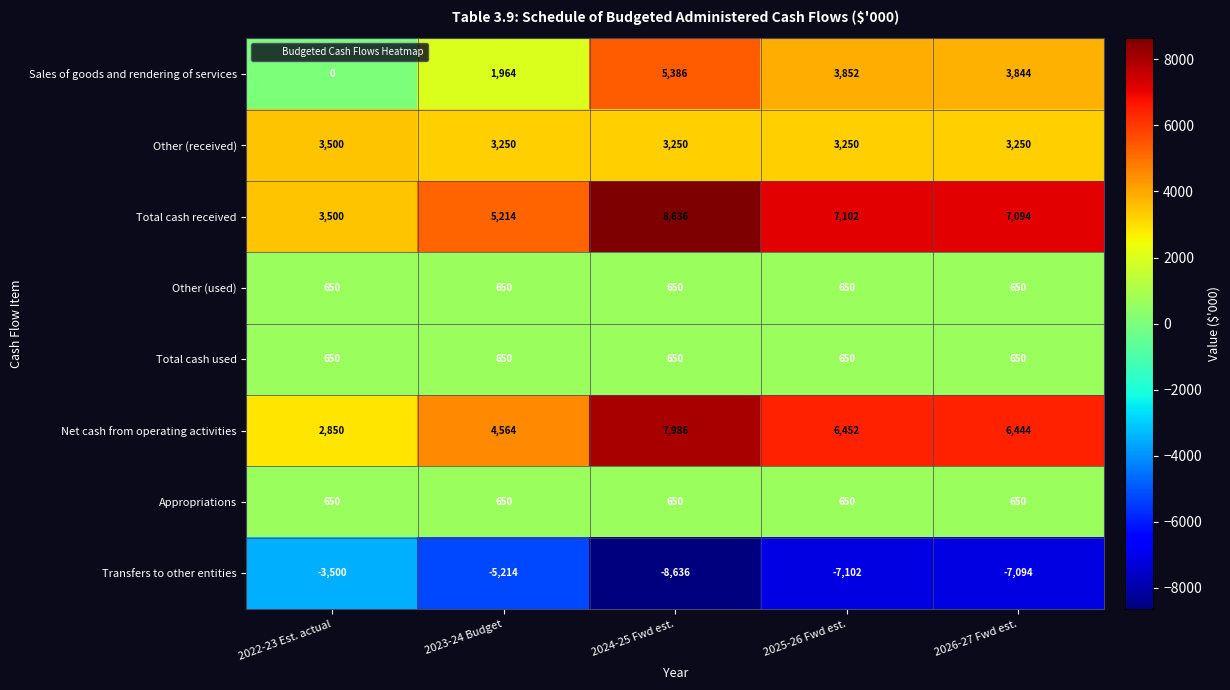

True or false: Other (received) has a value of 5558 at 2024-25 Fwd est..

False